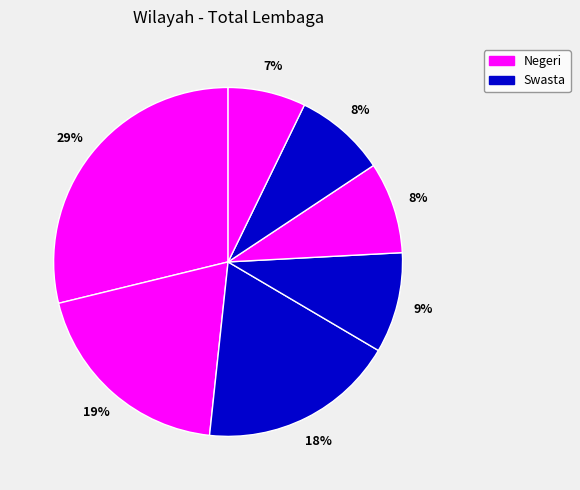

How many slices are in this pie chart?

7